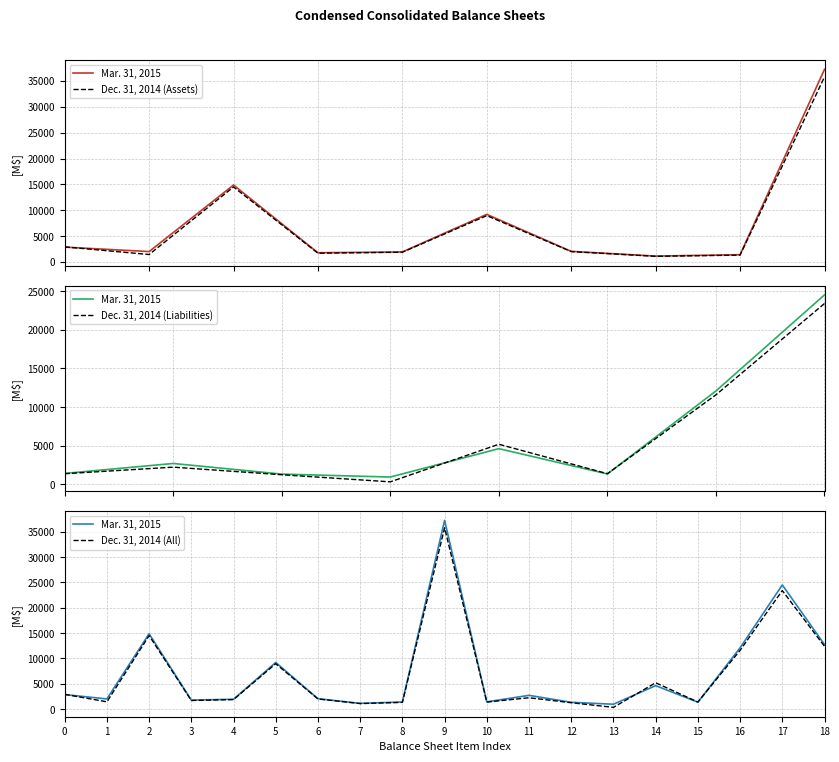

Does the chart have visible grid lines?

Yes